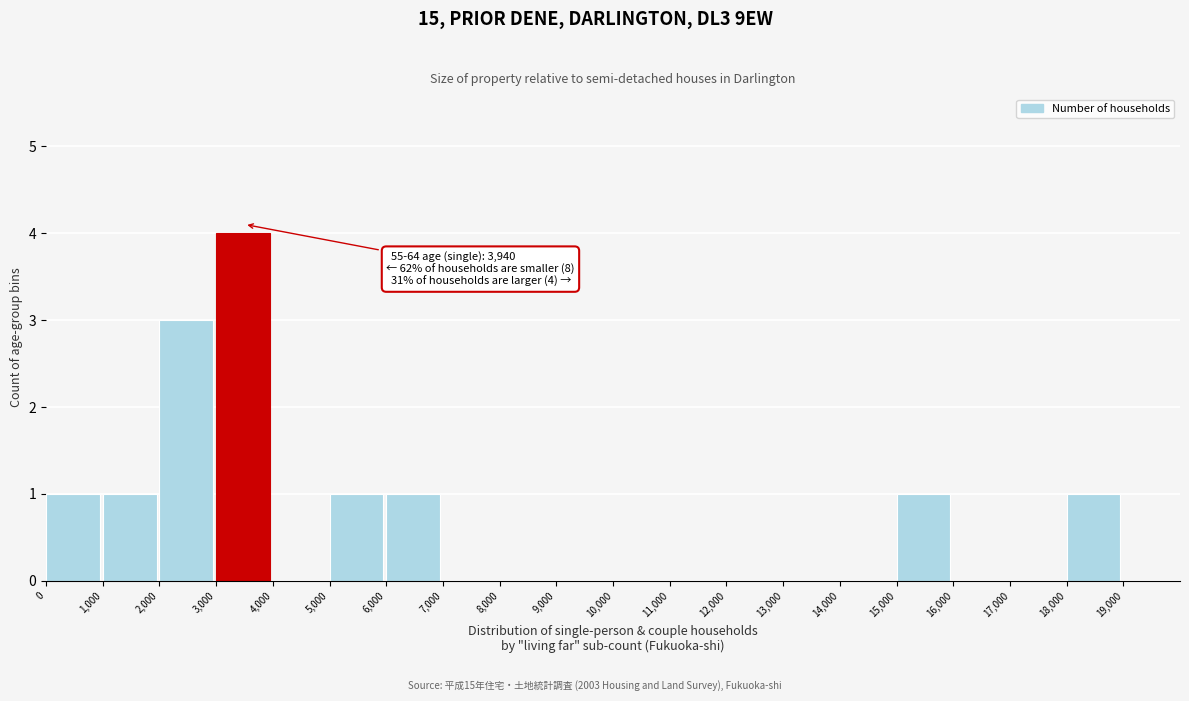

Over which range of the x-axis is the bar tallest?

3000 to 4000